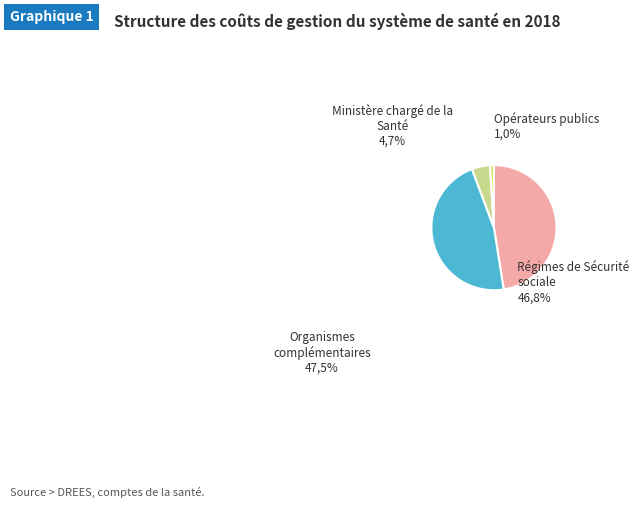

Rank the categories by value from lowest to highest.

Opérateurs publics, Ministère chargé de la Santé, Régimes de Sécurité sociale, Organismes complémentaires